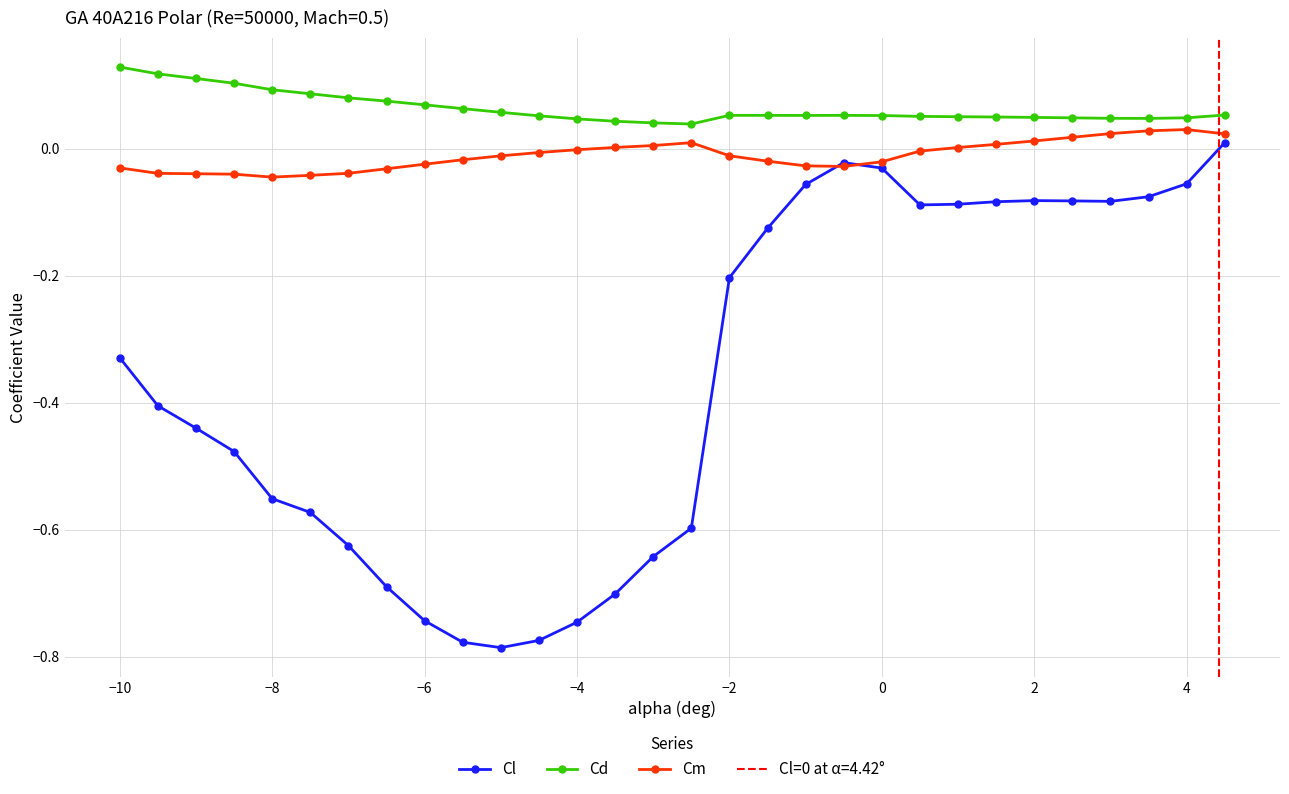

How many data points in Cm are less than 0?

19